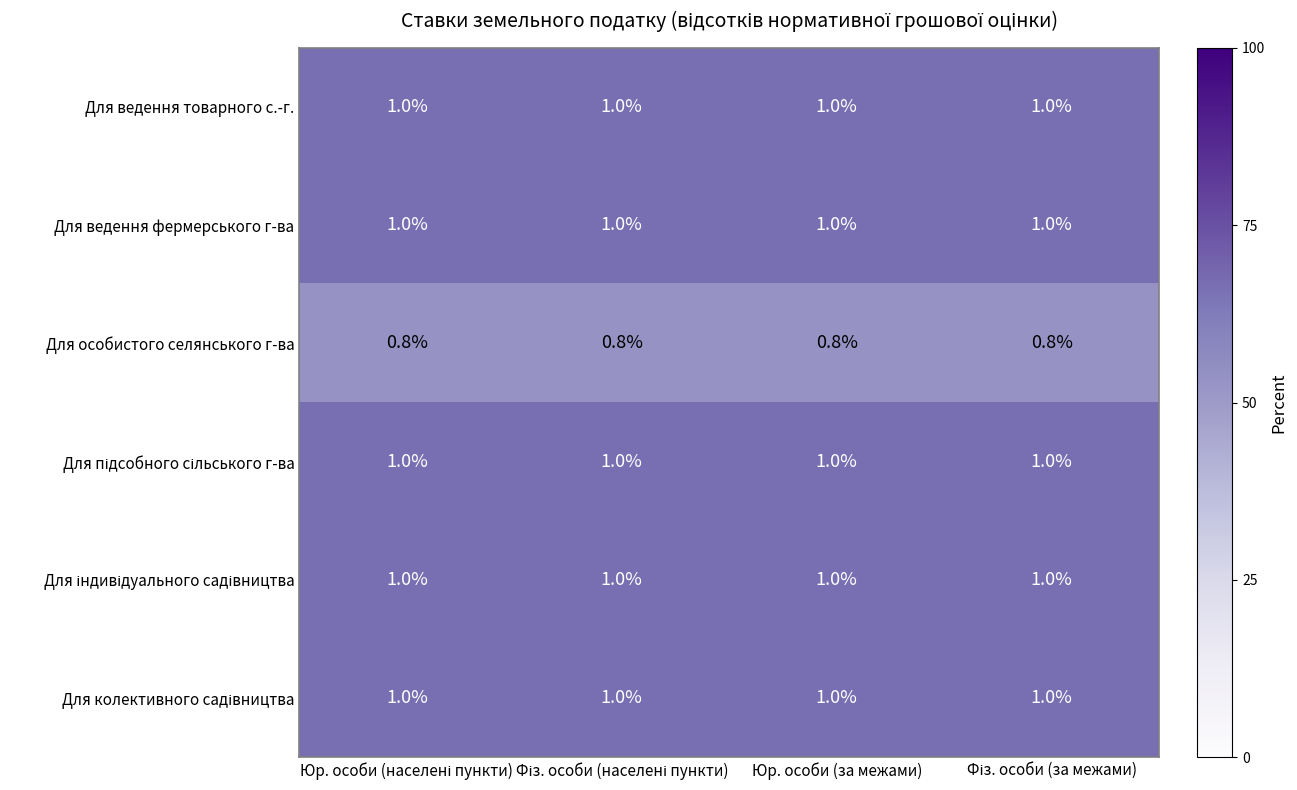

At how many categories does at least one series exceed 0?

4